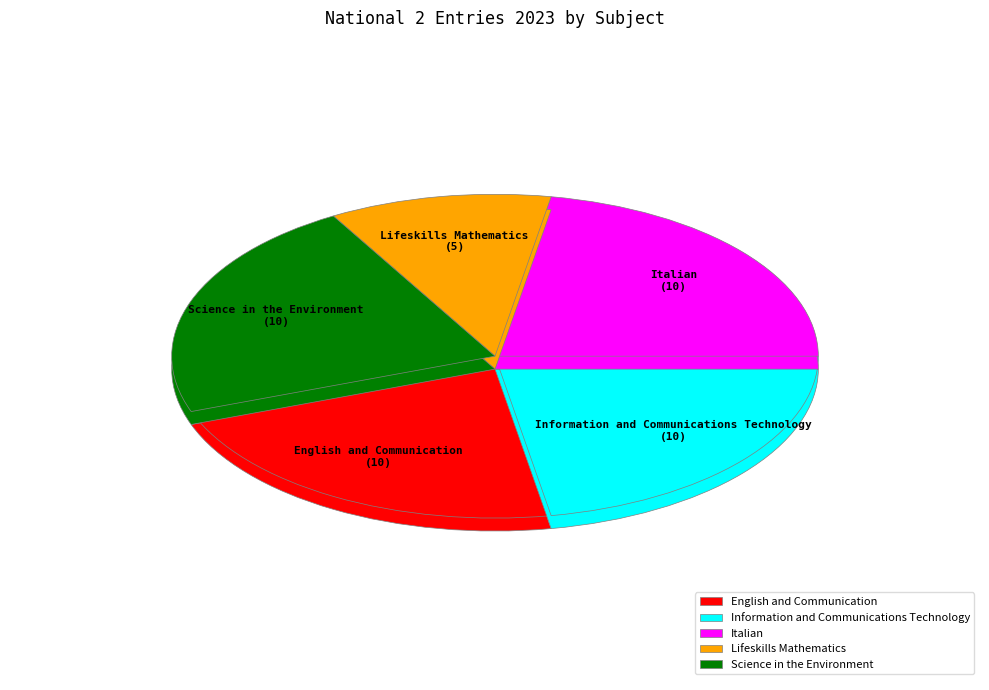

Which category has the biggest portion of the pie?

English and Communication